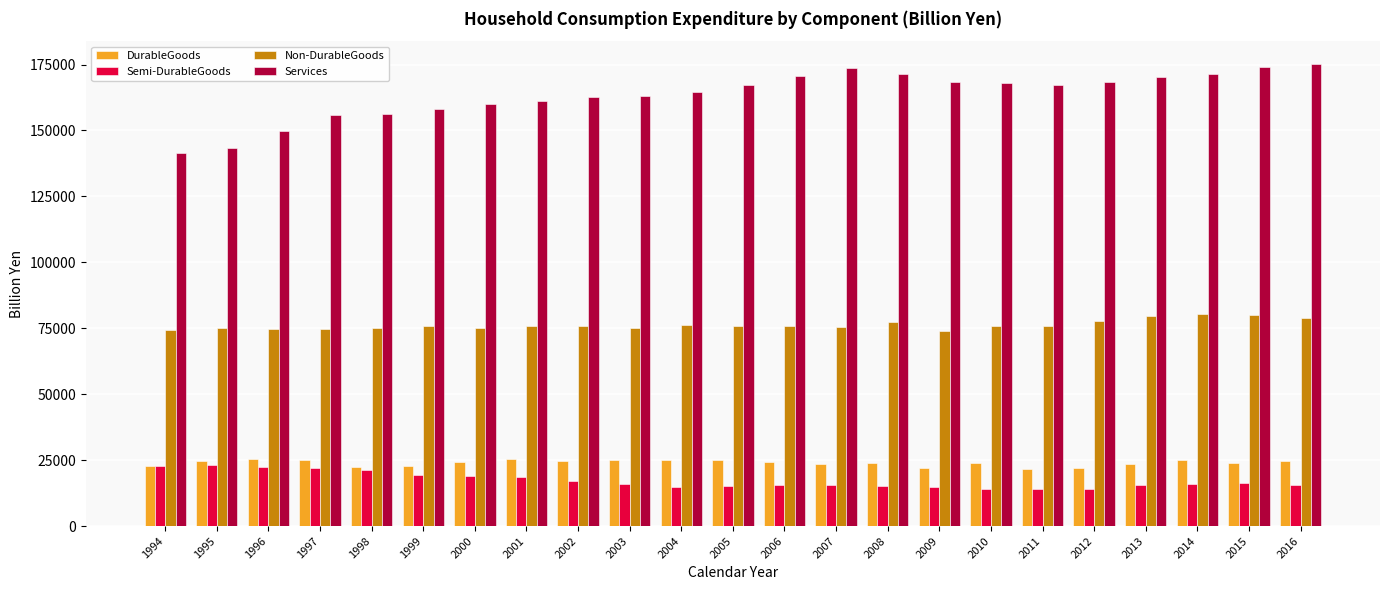

What is the maximum value for DurableGoods?

25270.4